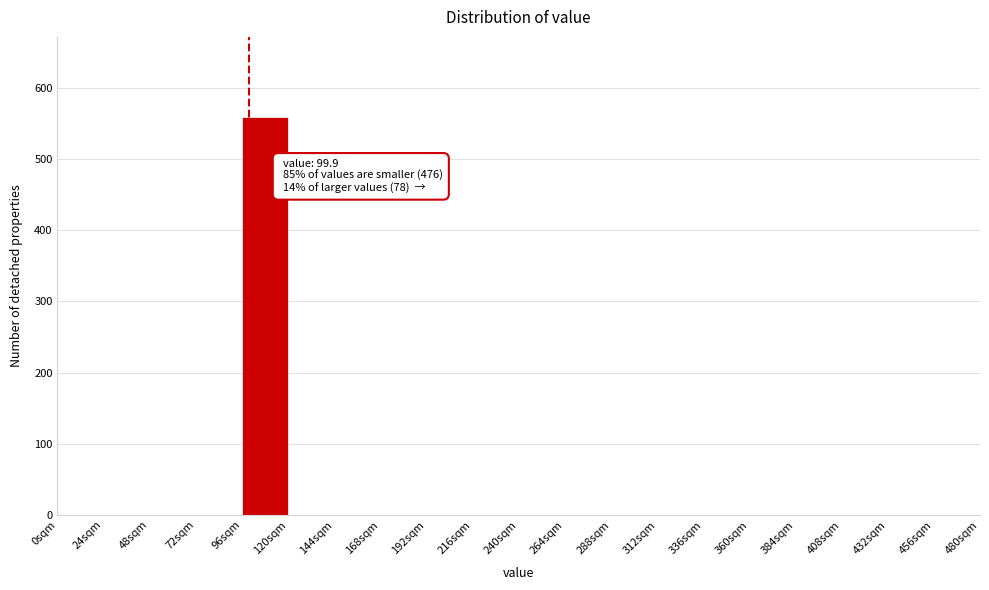

Which range on the x-axis has the tallest bar?

96 to 120